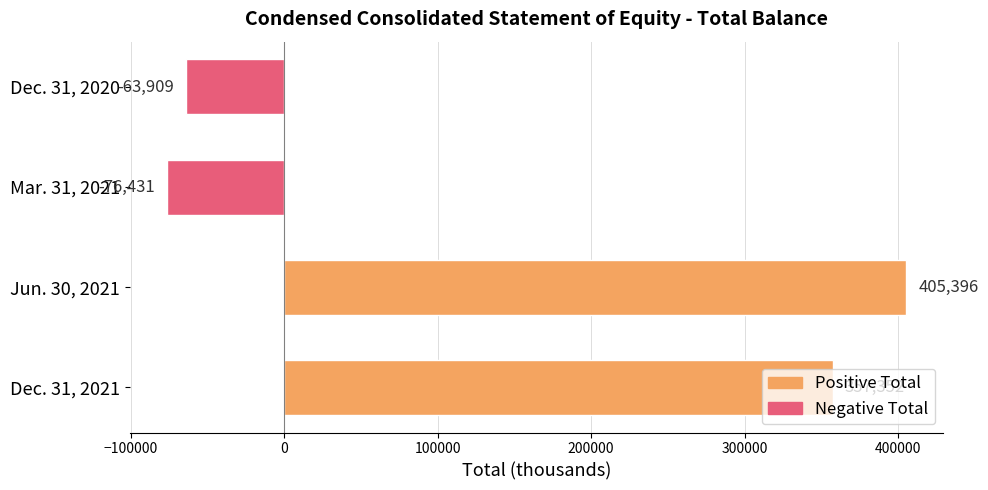

How many values are below zero?

2